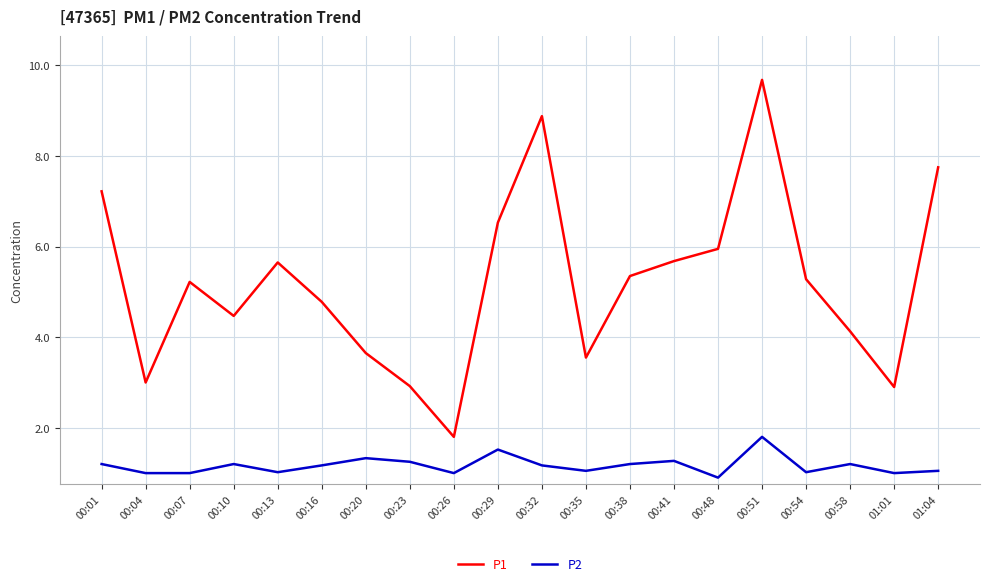

Which category has the lowest value in the P1 series?

00:26